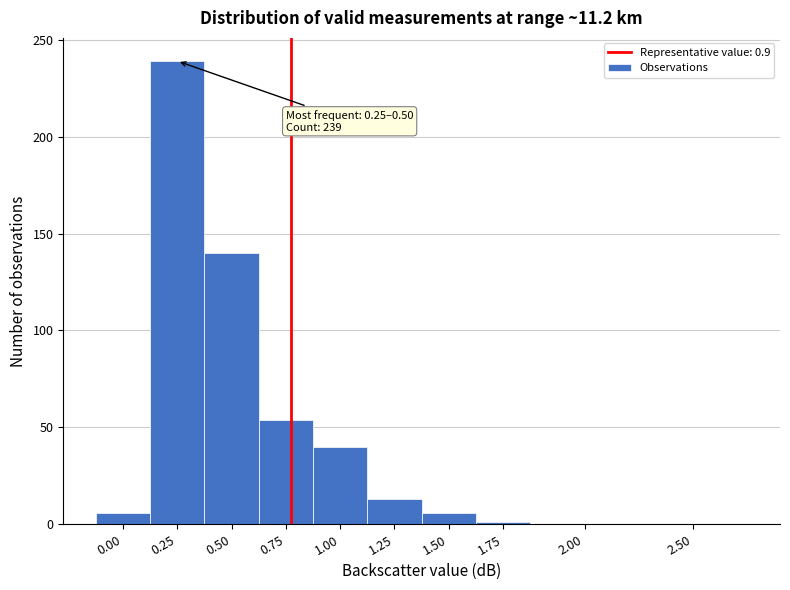

What is the sum of all values?

499